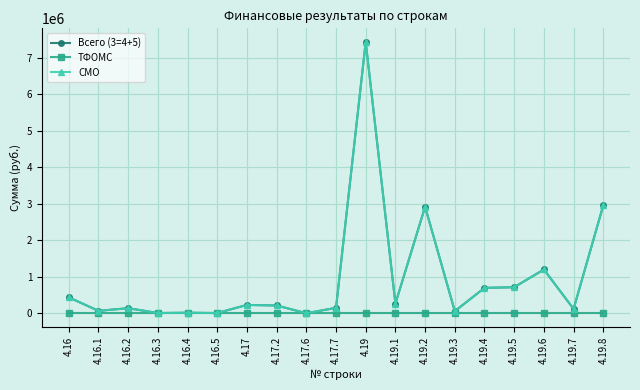

Is this an area chart (filled region under the line)?

No